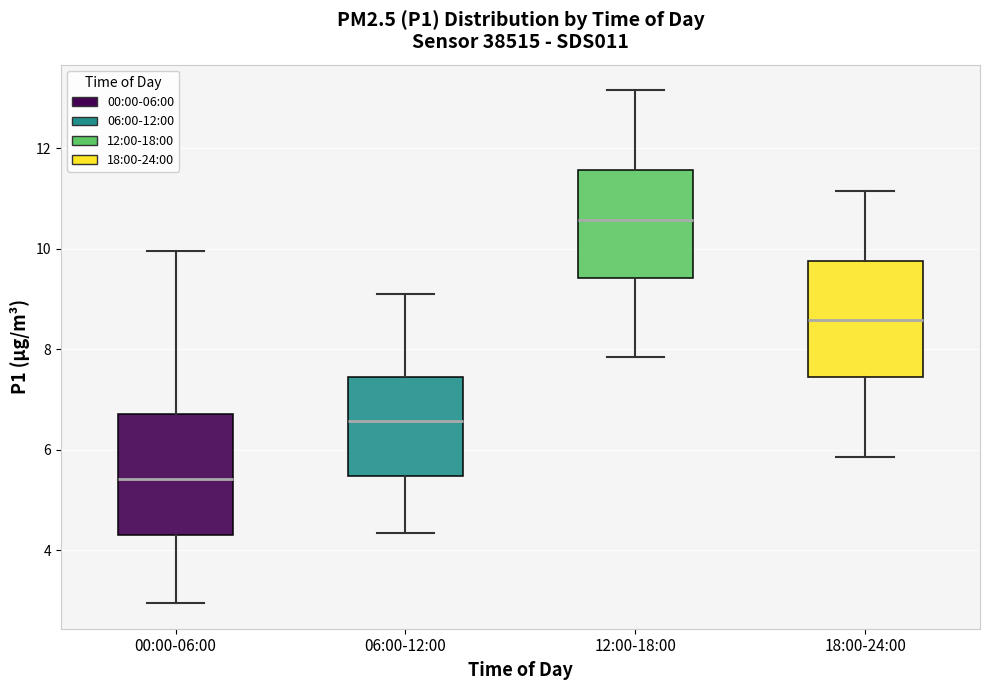

Reading left to right, transcribe this box plot: for each box, give where its median line is, the range the box spans, and where its two whiskers end, as read against the y-axis. The values are not printed on the chart, so give them approximately, as read against the axis.

00:00-06:00: median 5.4, box 4.2 to 6.8, whiskers 3.0 to 10.0
06:00-12:00: median 6.6, box 5.4 to 7.4, whiskers 4.4 to 9.2
12:00-18:00: median 10.6, box 9.4 to 11.6, whiskers 7.8 to 13.2
18:00-24:00: median 8.6, box 7.4 to 9.8, whiskers 5.8 to 11.2